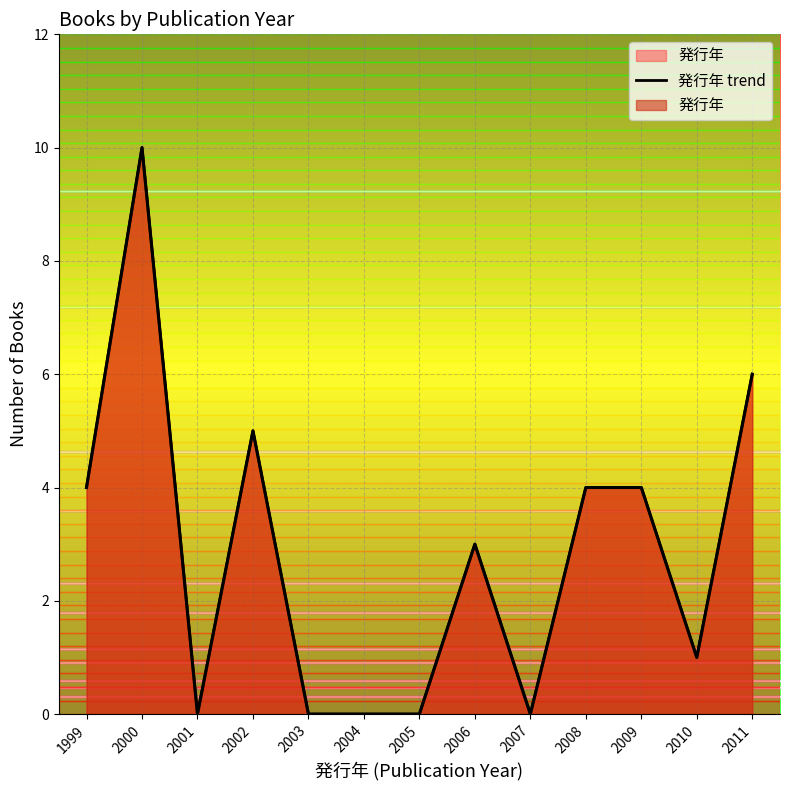

Rank the categories by value from lowest to highest.

2001, 2003, 2004, 2005, 2007, 2010, 2006, 1999, 2008, 2009, 2002, 2011, 2000